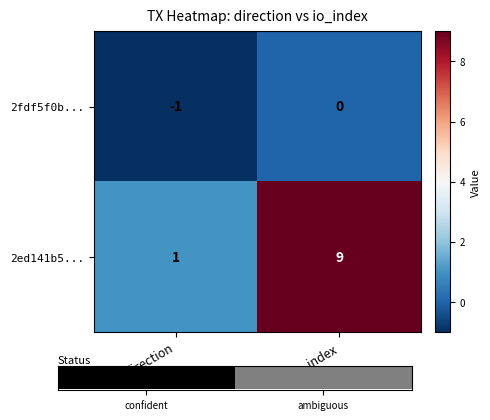

What is the sum of the 2fdf5f0b... values at direction and io_index?

-1